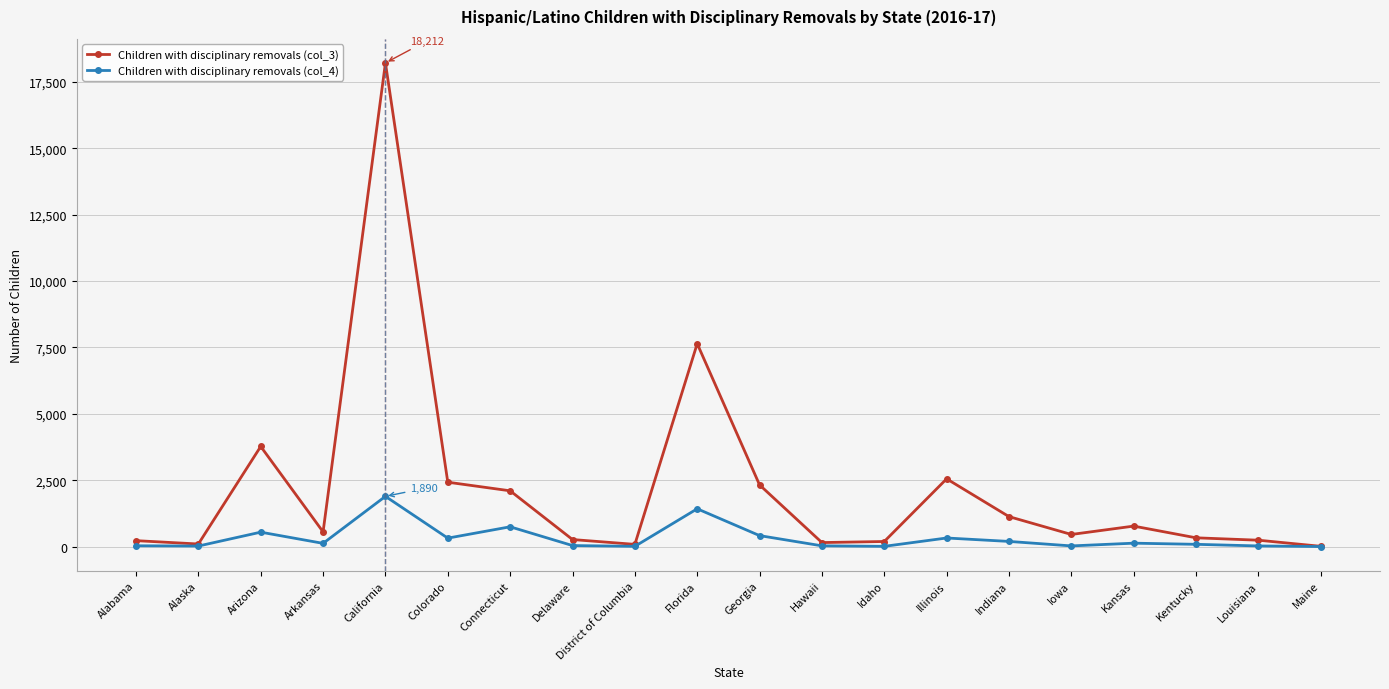

What is the spread (max minus min) of values at California?

16322